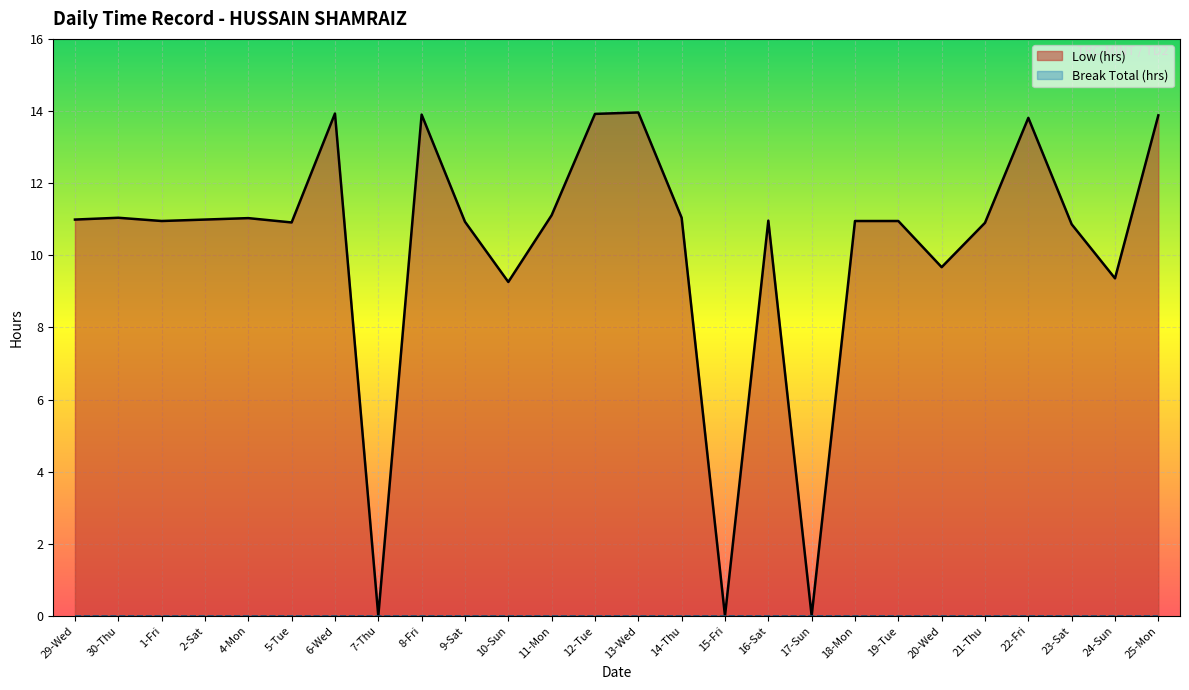

What is the label of the 25th point from the right?

30-Thu